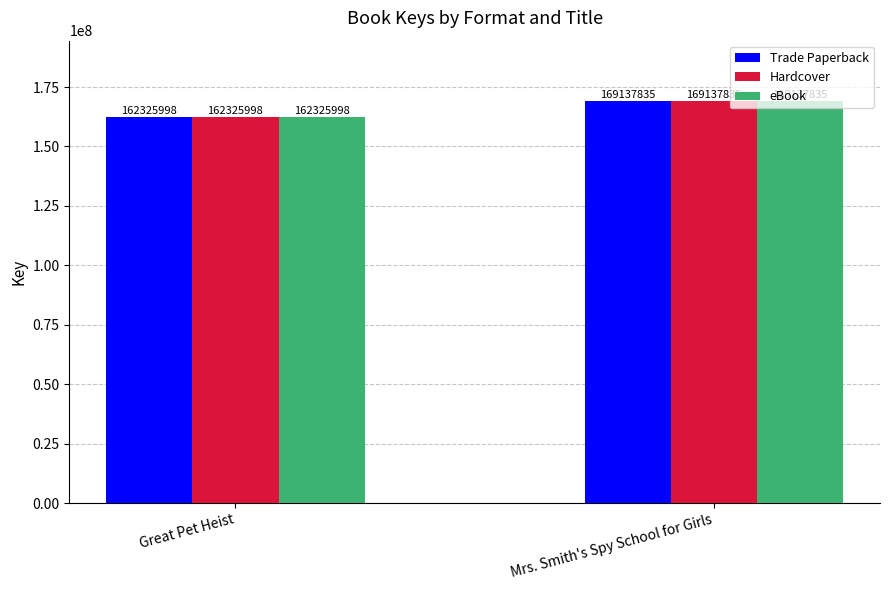

How many bars are there in total?

6